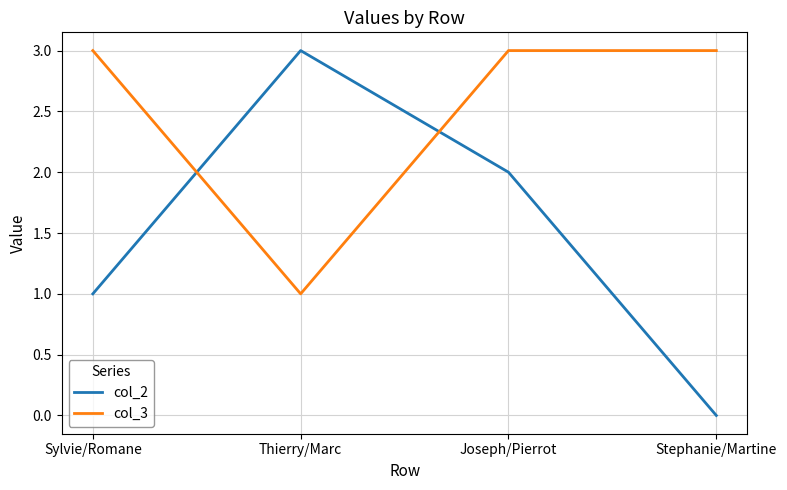

True or false: col_3 has a value of 2 at Thierry/Marc.

False